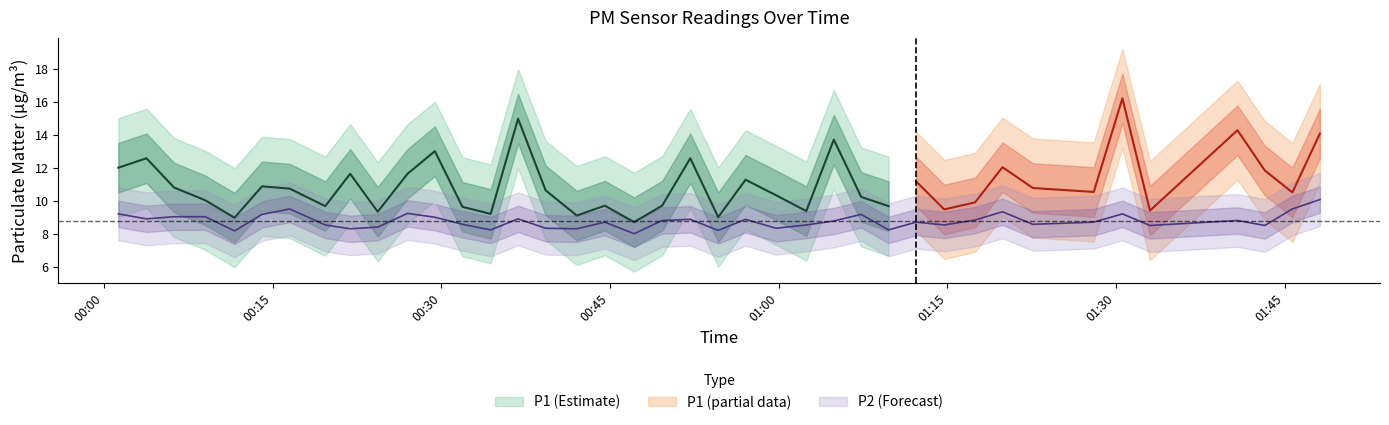

Is it true that the value at 34 is 14.6?

False